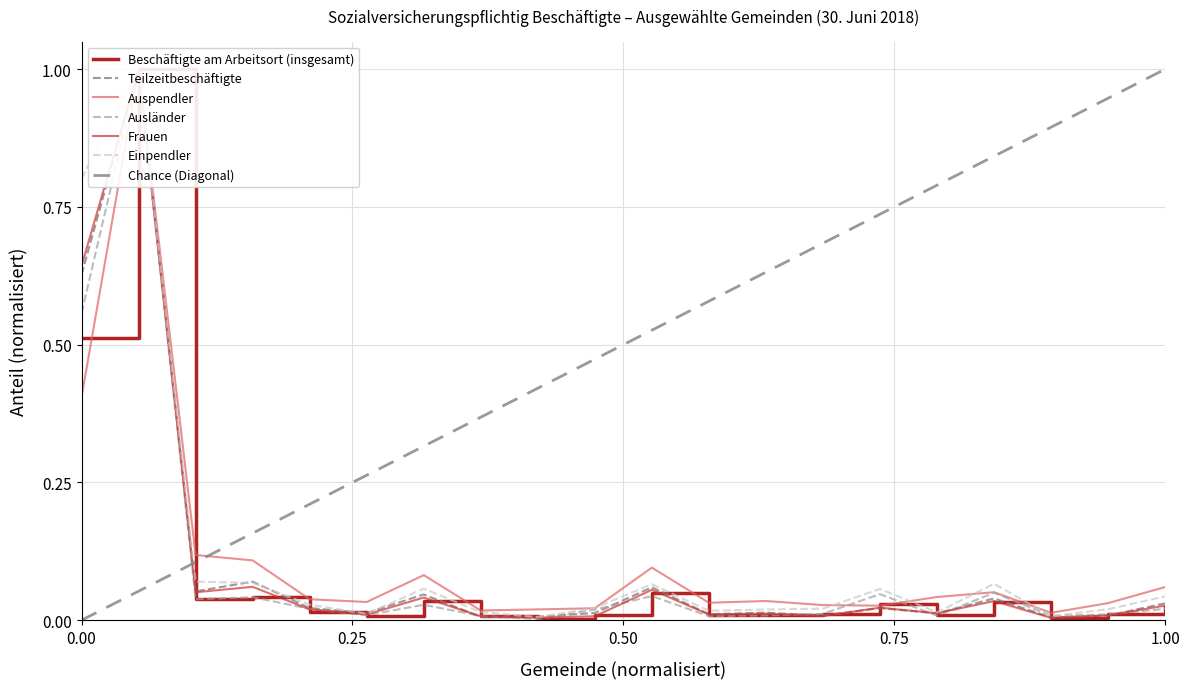

Which series has the largest total across all categories?

Einpendler